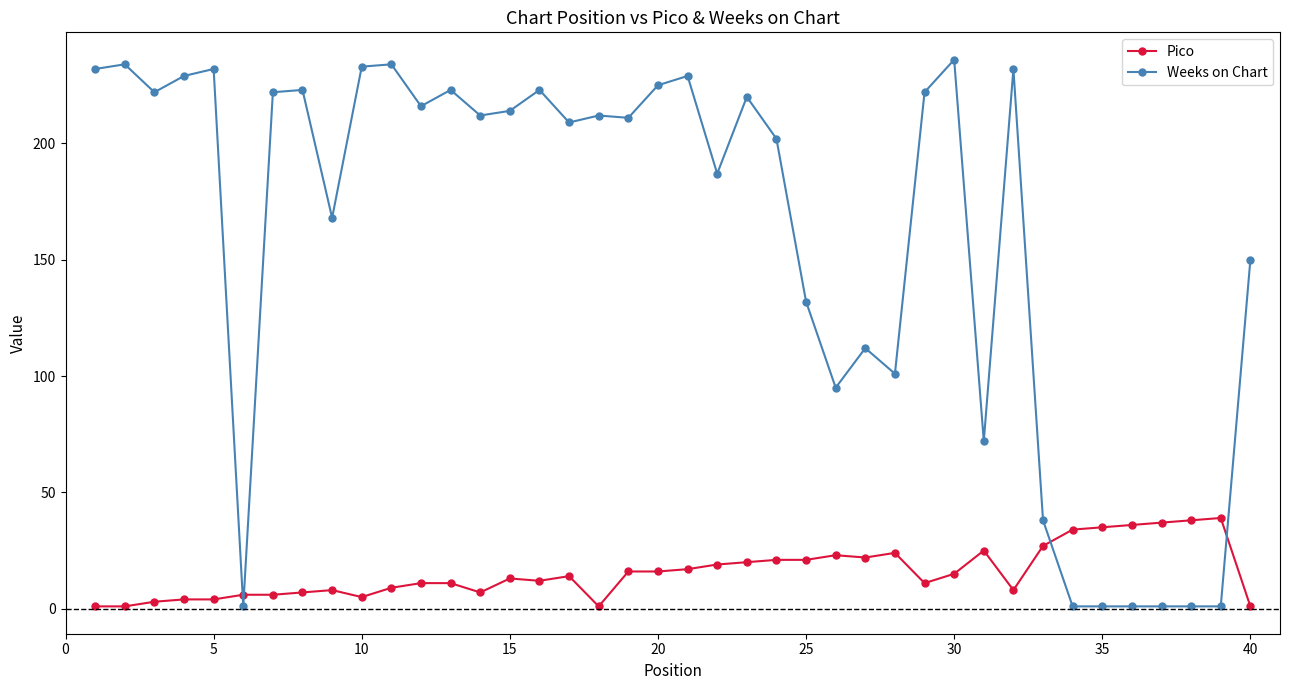

True or false: Weeks on Chart has more than 0 points higher than both neighbors.

True